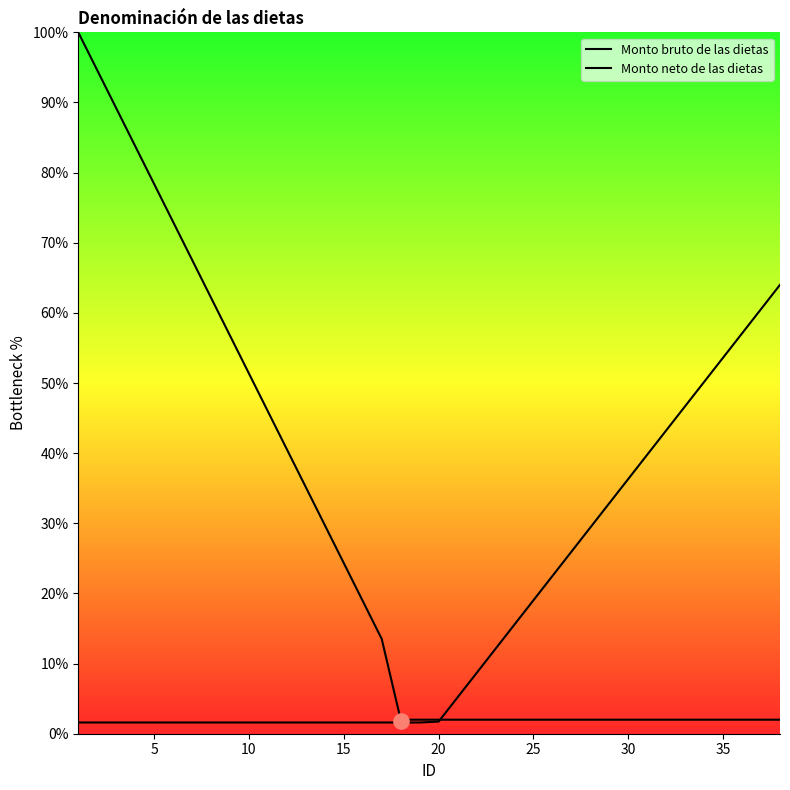

What are all the series names shown in the legend?

Monto bruto de las dietas, Monto neto de las dietas